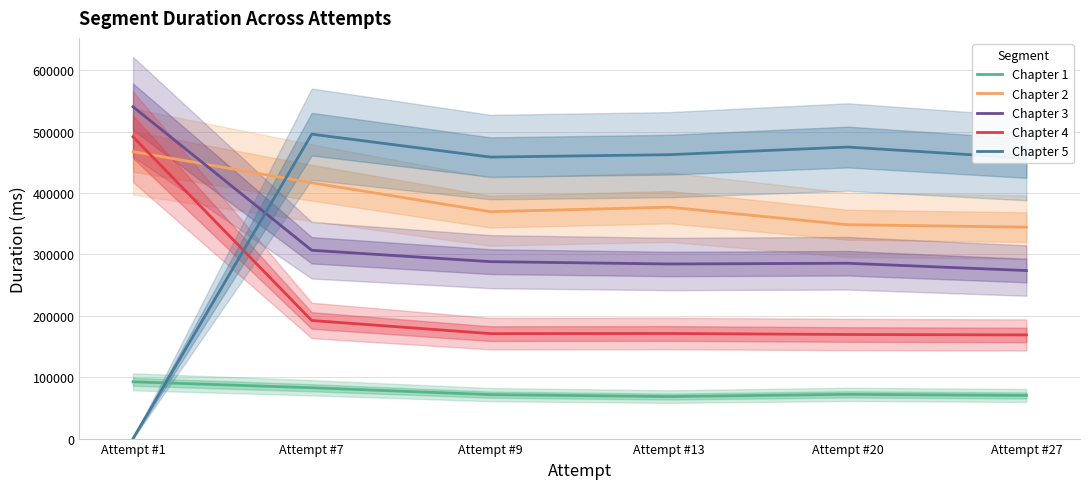

The Chapter 2 series shows 113199 at Attempt #27. True or false?

False